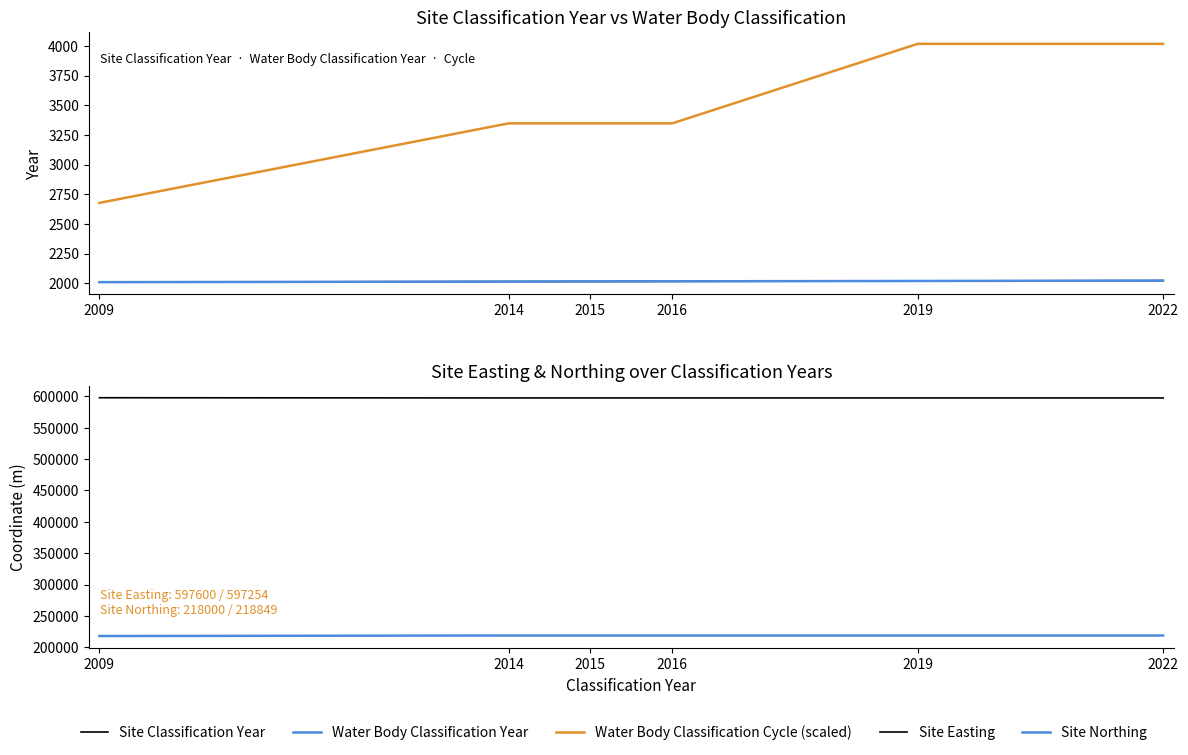

Which series changed the most between 2016 and 2019?

Water Body Classification Cycle (scaled)